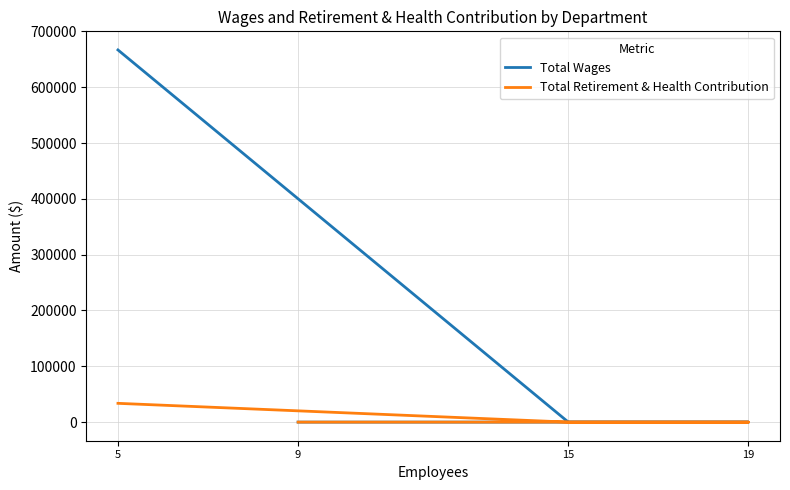

Which series has the widest spread of values?

Total Wages